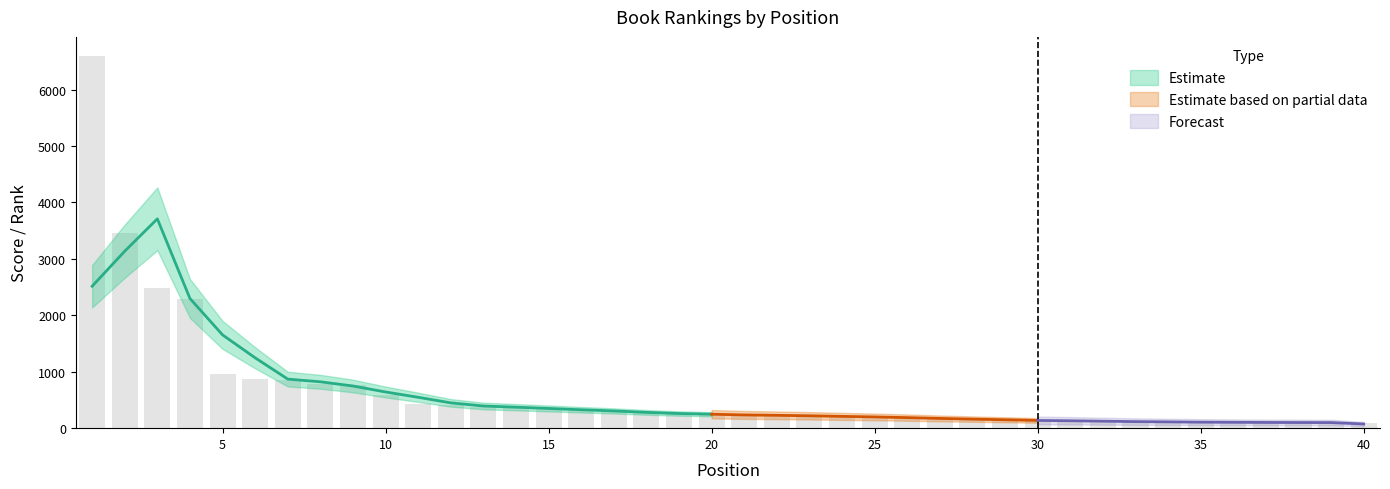

Reading left to right, extract all data points from this chart.

1=6603	2=3456	3=2486	4=2291	5=957	6=877	7=860	8=783	9=766	10=580	11=435	12=407	13=372	14=357	15=351	16=317	17=280	18=274	19=247	20=237	21=231	22=222	23=220	24=204	25=189	26=183	27=171	28=147	29=140	30=138	31=123	32=123	33=110	34=109	35=104	36=102	37=100	38=99	39=99	40=98